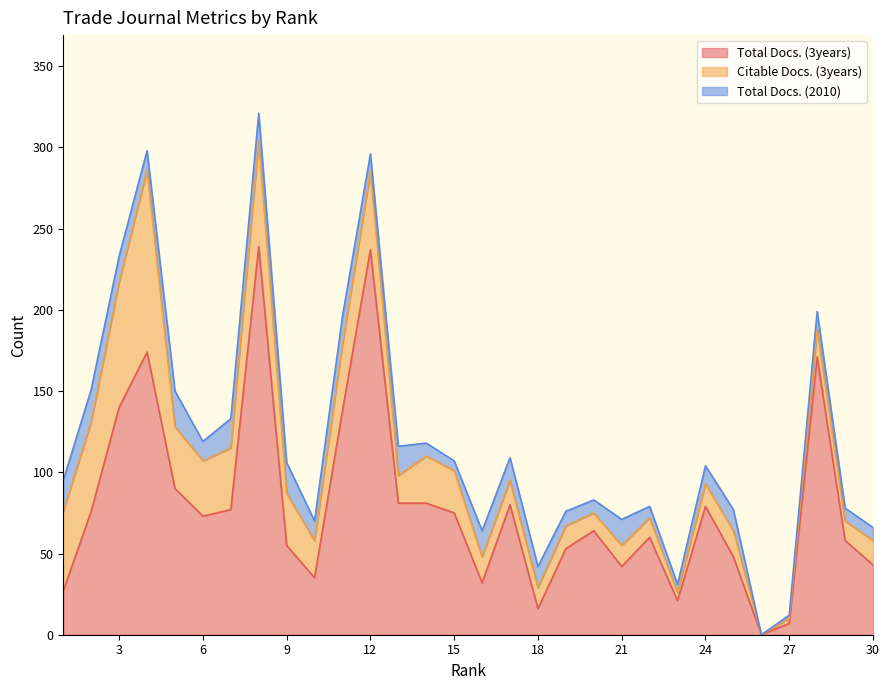

What value does the Total Docs. (2010) series have at 25, to the nearest 10?

10